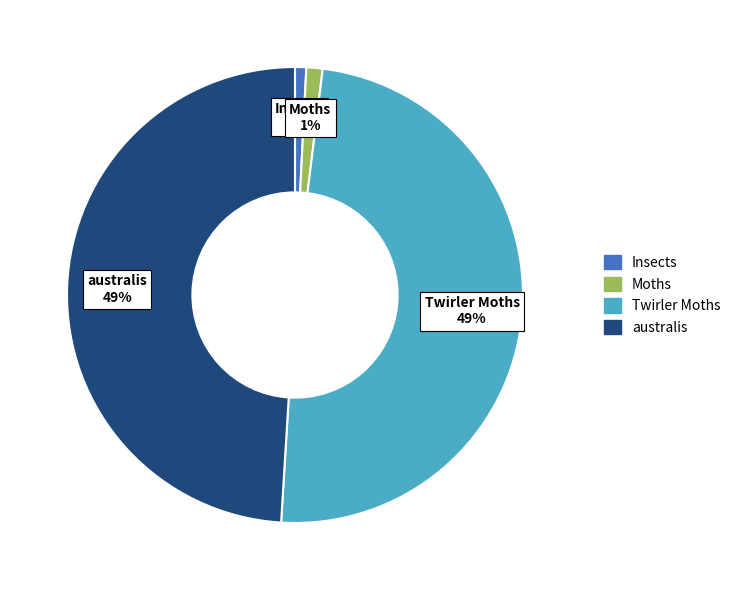

Is it true that australis is 41% of the pie?

False